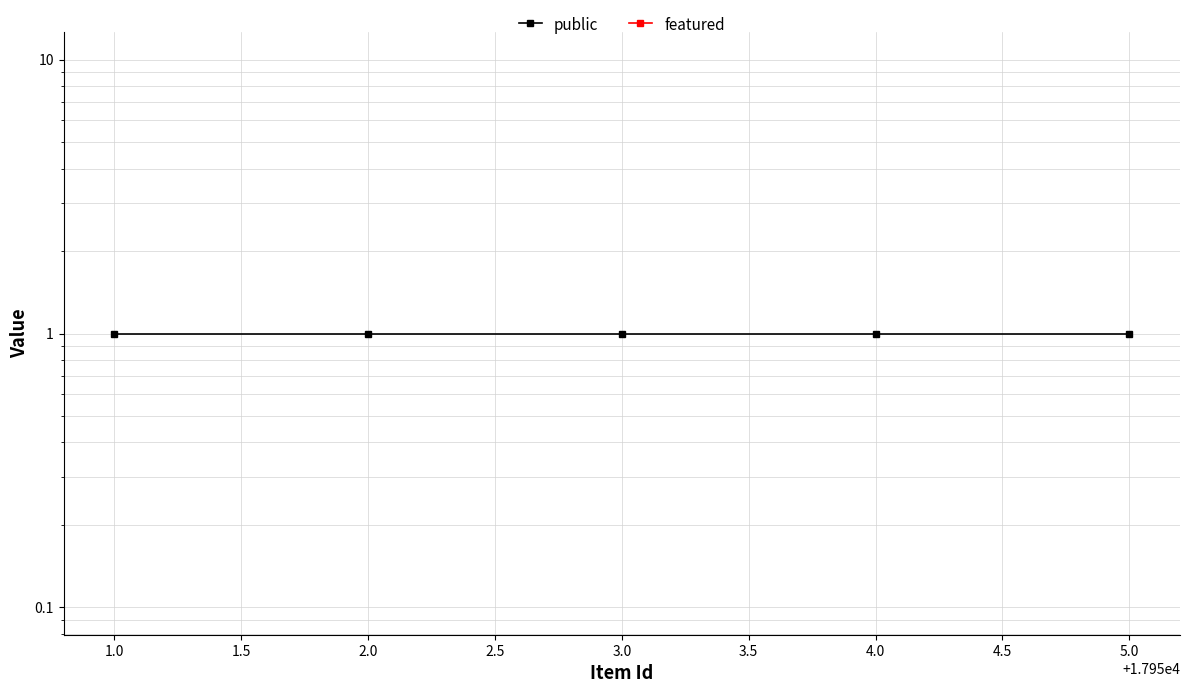

Which series has the largest range (max minus min)?

public